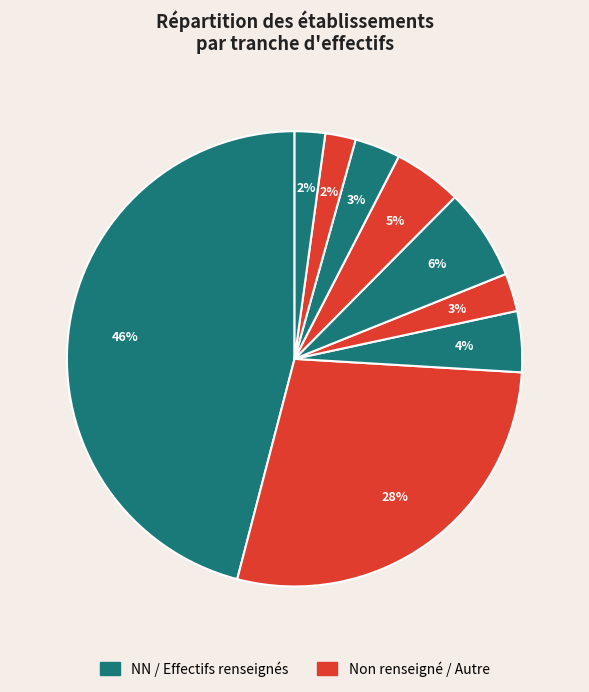

How many slices are in this pie chart?

9